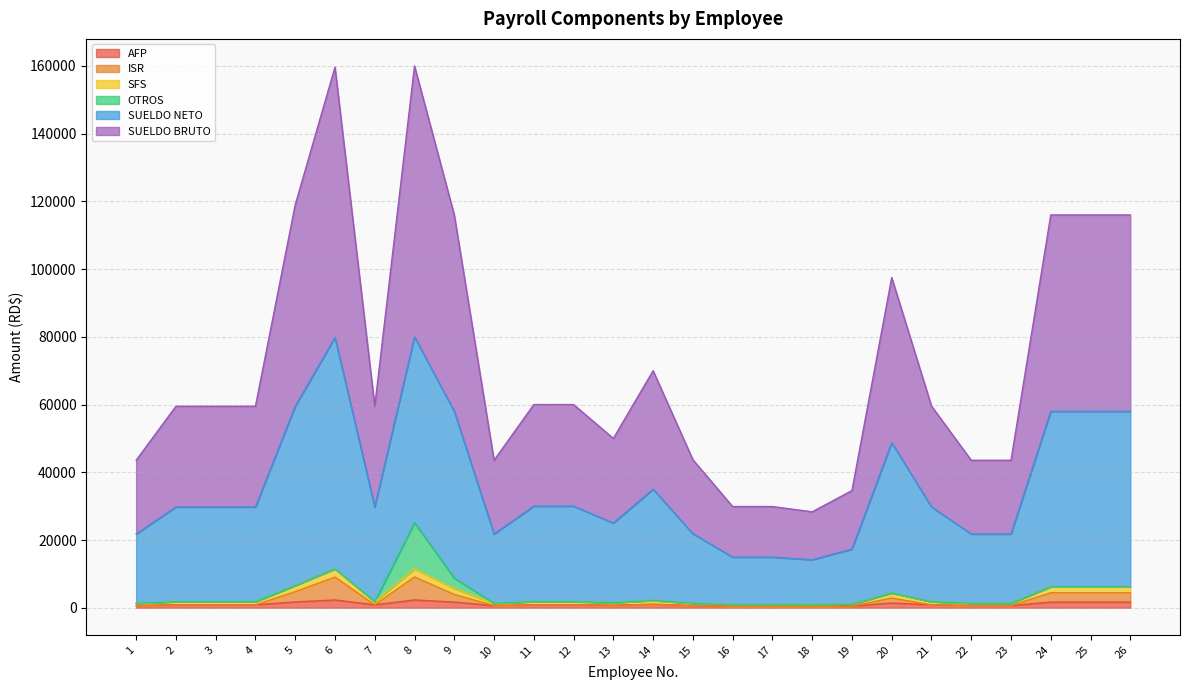

What is the spread (max minus min) of values at 24?

114335.4